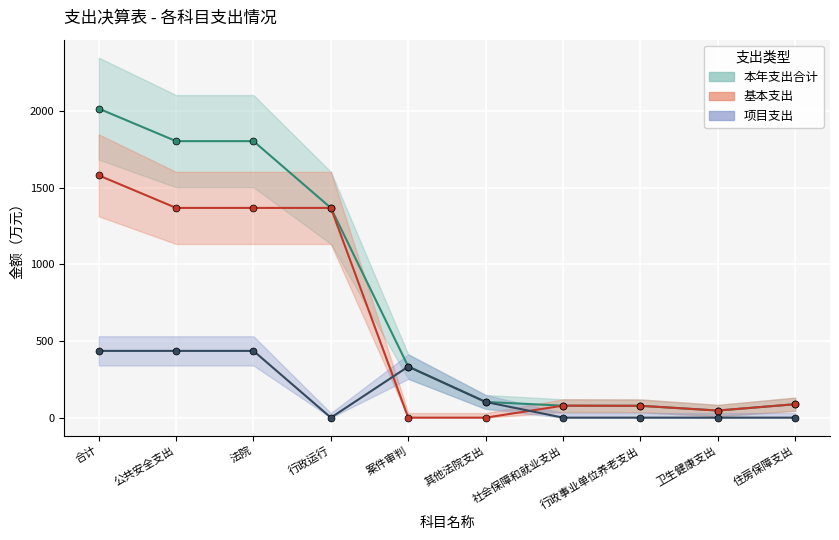

Where does the 项目支出 series first go above 102?

合计